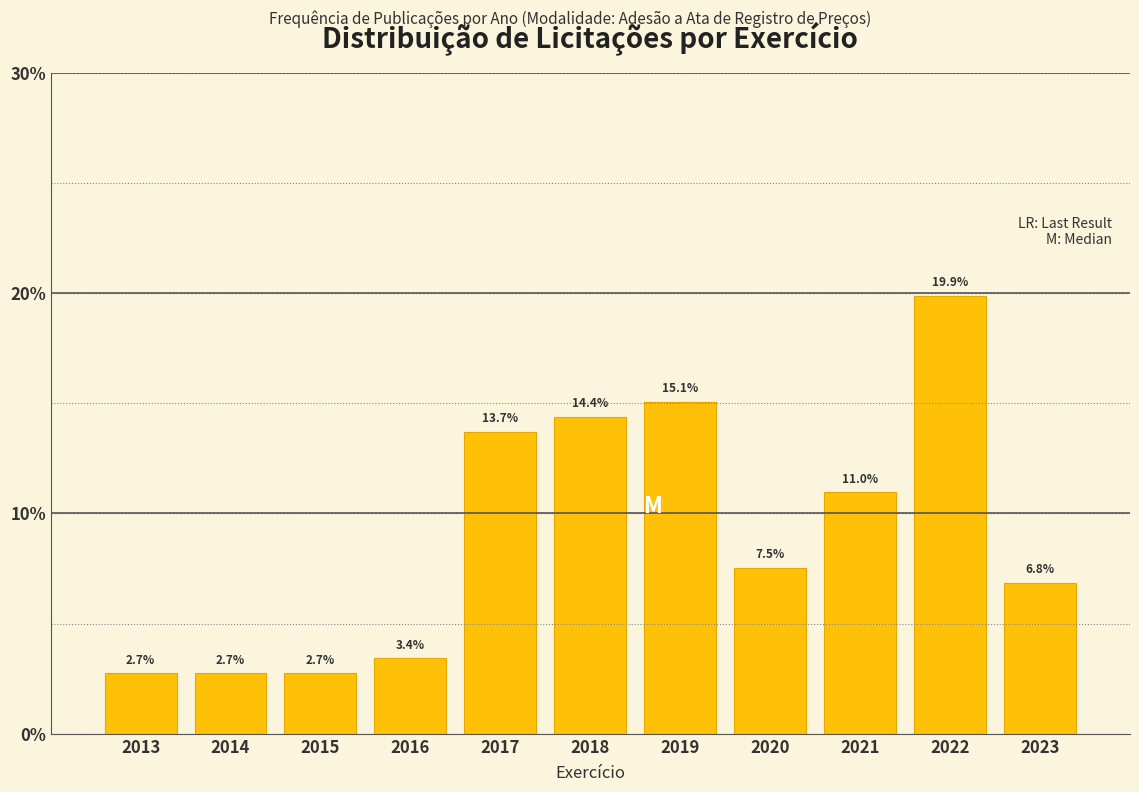

Reading left to right, extract all data points from this chart.

2013=2.7	2014=2.7	2015=2.7	2016=3.4	2017=13.7	2018=14.4	2019=15.1	2020=7.5	2021=11.0	2022=19.9	2023=6.8